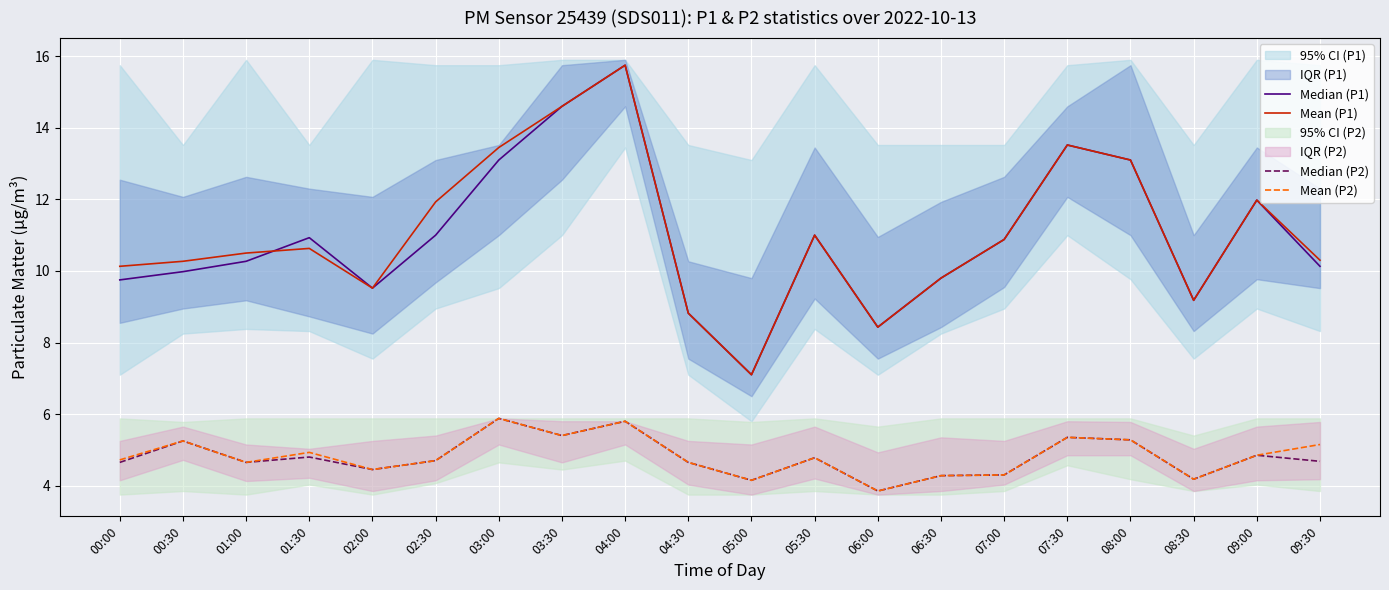

True or false: Mean (P1) and Median (P2) intersect in this chart.

False